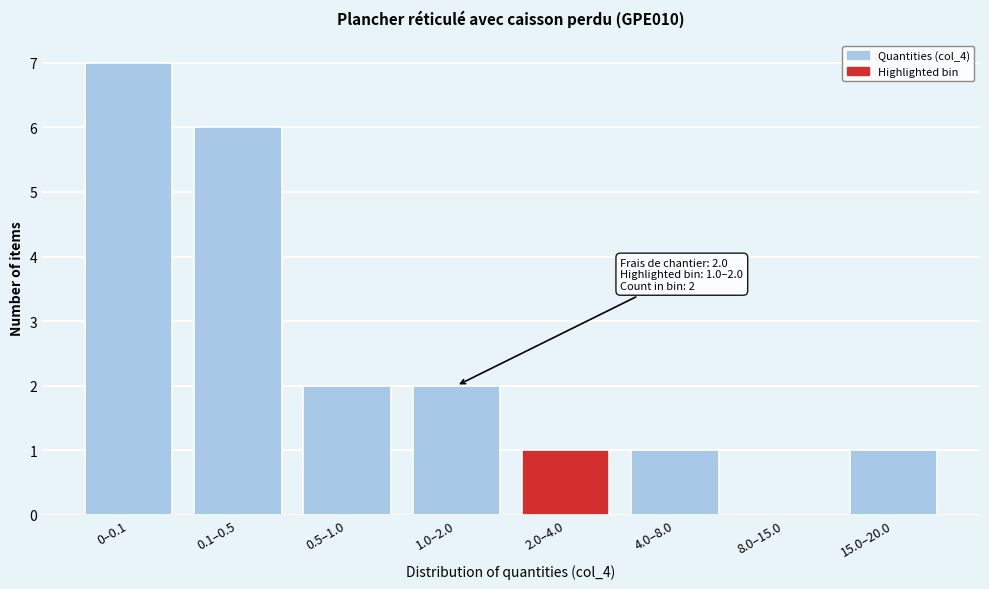

Reading left to right, extract all data points from this chart.

0–0.1=7	0.1–0.5=6	0.5–1.0=2	1.0–2.0=2	2.0–4.0=1	4.0–8.0=1	8.0–15.0=0	15.0–20.0=1